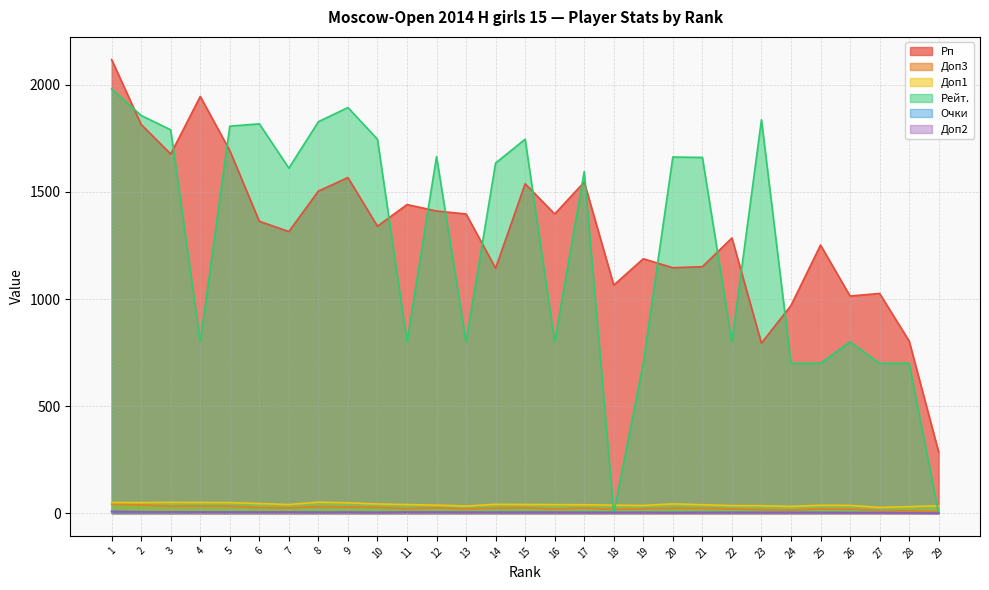

Read the Доп1 value at 27.

27.0